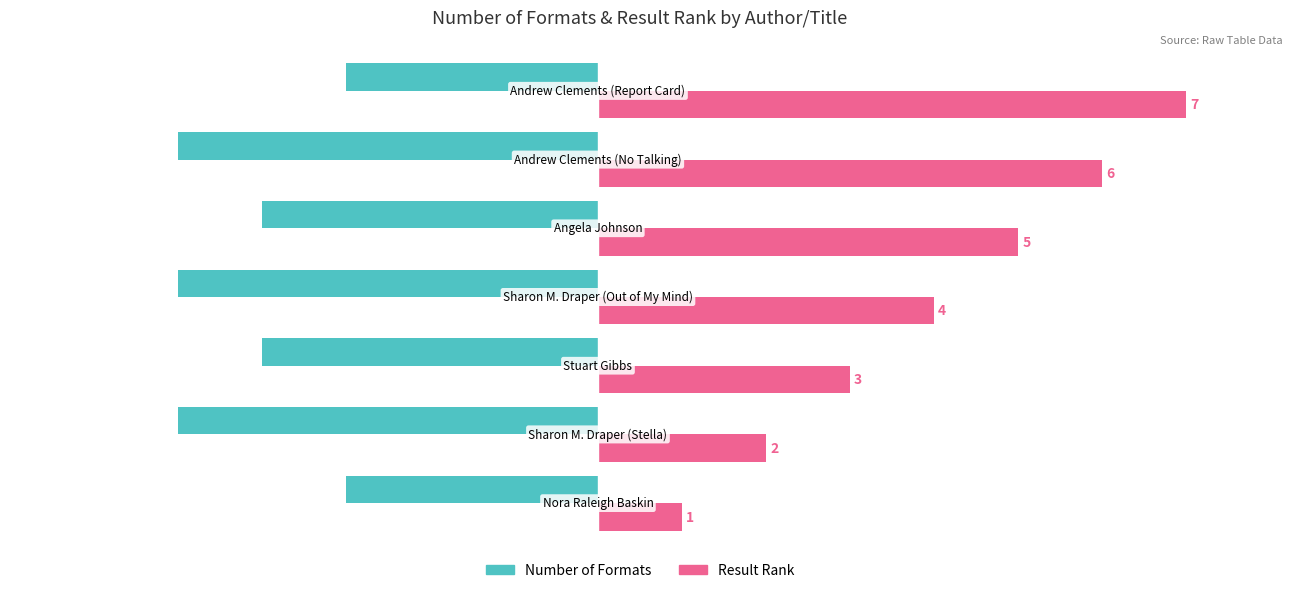

What is the highest value of the Result Rank series?

7